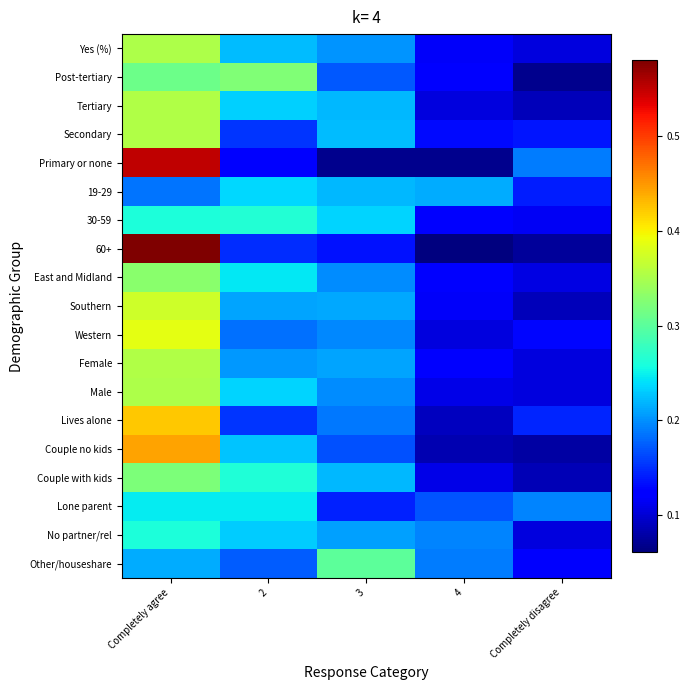

Reading left to right, list all the values displayed in this chart.

Yes (%): Completely agree=0.4	2=0.2	3=0.2	4=0.1	Completely disagree=0.1
Post-tertiary: Completely agree=0.3	2=0.3	3=0.2	4=0.1	Completely disagree=0.1
Tertiary: Completely agree=0.4	2=0.2	3=0.2	4=0.1	Completely disagree=0.1
Secondary: Completely agree=0.4	2=0.2	3=0.2	4=0.1	Completely disagree=0.1
Primary or none: Completely agree=0.6	2=0.1	3=0.1	4=0.1	Completely disagree=0.2
19-29: Completely agree=0.2	2=0.2	3=0.2	4=0.2	Completely disagree=0.1
30-59: Completely agree=0.3	2=0.3	3=0.2	4=0.1	Completely disagree=0.1
60+: Completely agree=0.6	2=0.1	3=0.1	4=0.1	Completely disagree=0.1
East and Midland: Completely agree=0.3	2=0.2	3=0.2	4=0.1	Completely disagree=0.1
Southern: Completely agree=0.4	2=0.2	3=0.2	4=0.1	Completely disagree=0.1
Western: Completely agree=0.4	2=0.2	3=0.2	4=0.1	Completely disagree=0.1
Female: Completely agree=0.4	2=0.2	3=0.2	4=0.1	Completely disagree=0.1
Male: Completely agree=0.4	2=0.2	3=0.2	4=0.1	Completely disagree=0.1
Lives alone: Completely agree=0.4	2=0.2	3=0.2	4=0.1	Completely disagree=0.1
Couple no kids: Completely agree=0.4	2=0.2	3=0.2	4=0.1	Completely disagree=0.1
Couple with kids: Completely agree=0.3	2=0.3	3=0.2	4=0.1	Completely disagree=0.1
Lone parent: Completely agree=0.2	2=0.2	3=0.1	4=0.2	Completely disagree=0.2
No partner/rel: Completely agree=0.3	2=0.2	3=0.2	4=0.2	Completely disagree=0.1
Other/houseshare: Completely agree=0.2	2=0.2	3=0.3	4=0.2	Completely disagree=0.1